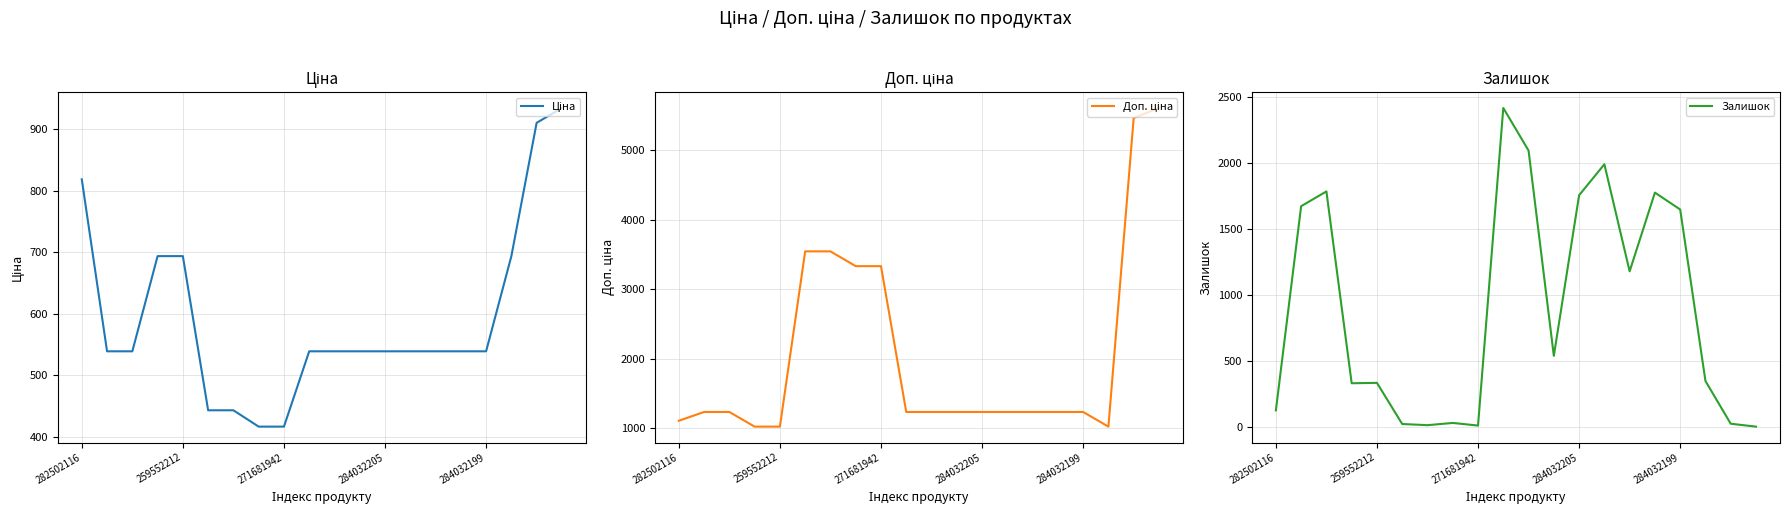

Is it true that Залишок equals 214 at 282502116?

False